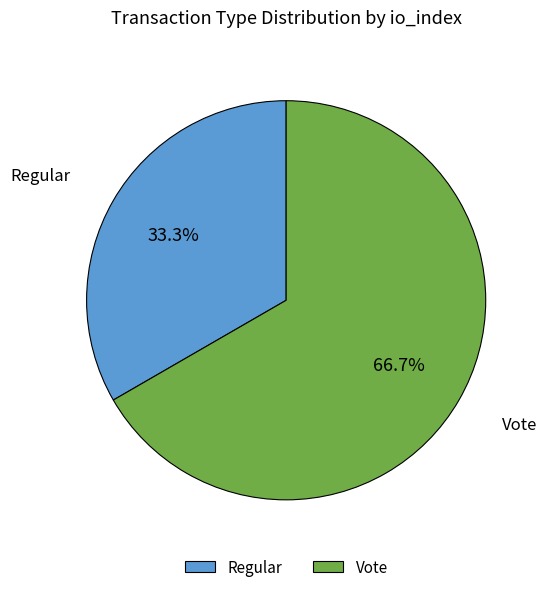

Is there any slice that represents more than half of the pie?

Yes